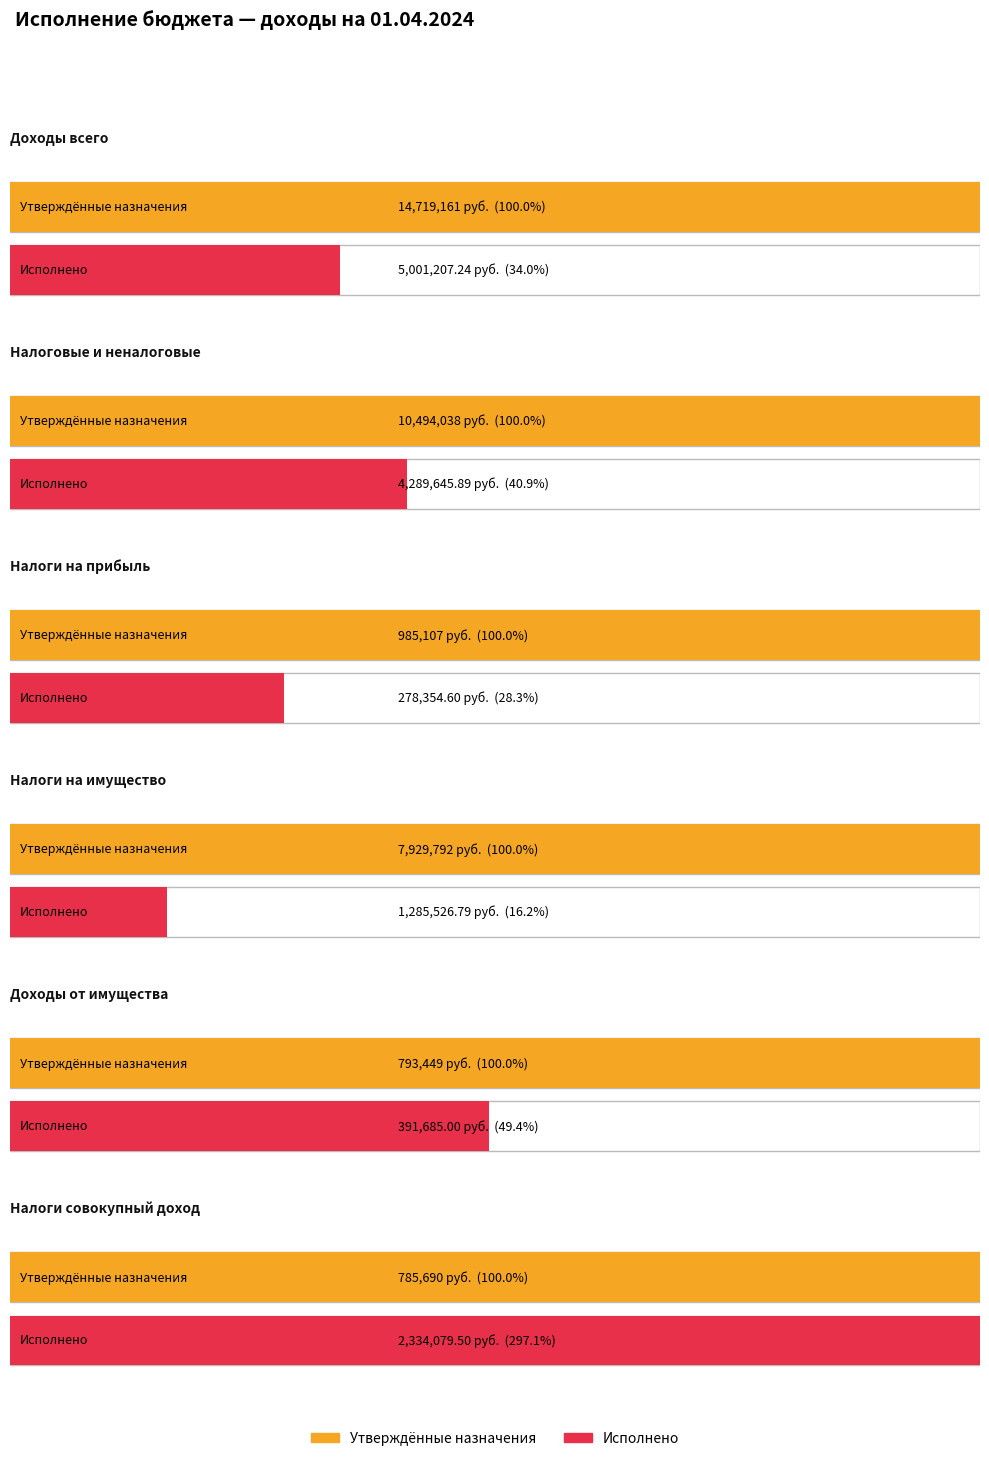

What is the label of the 4th bar from the left?

Налоги на имущество